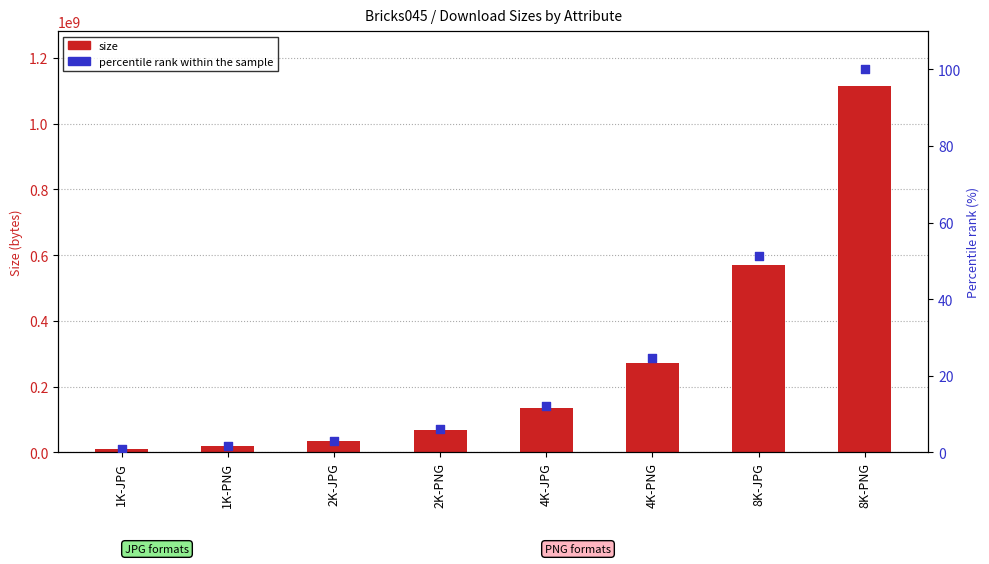

At which category is the sum across all series the highest?

8K-PNG